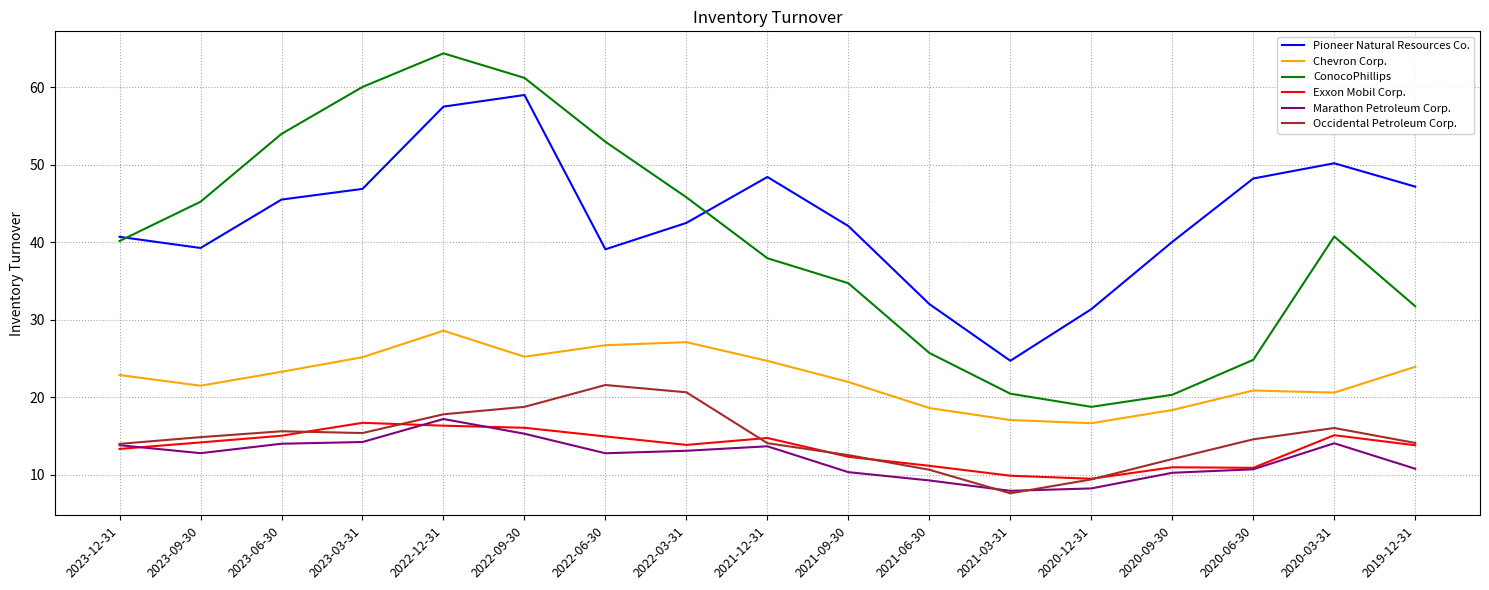

The Chevron Corp. series shows 16.6 at 2020-12-31. True or false?

True